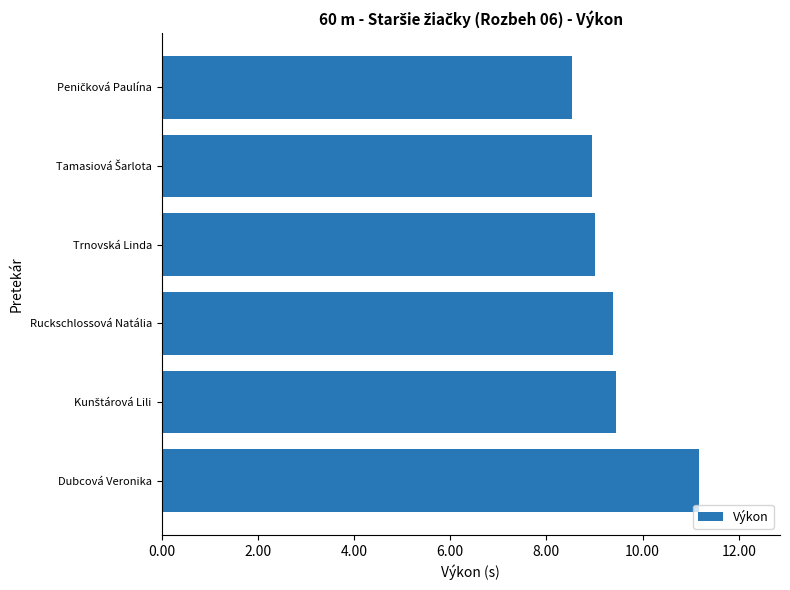

How many series are shown in this chart?

1